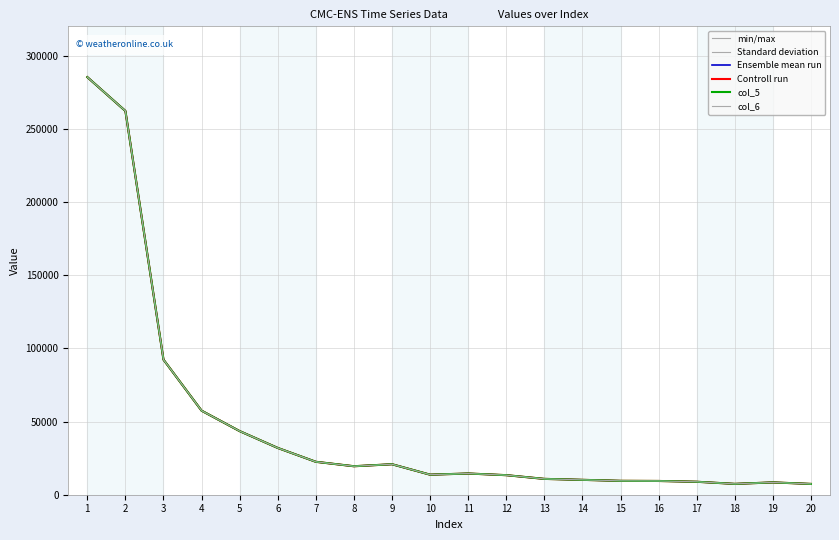

What is the difference between the maximum and second lowest values in the Standard deviation series?

277879